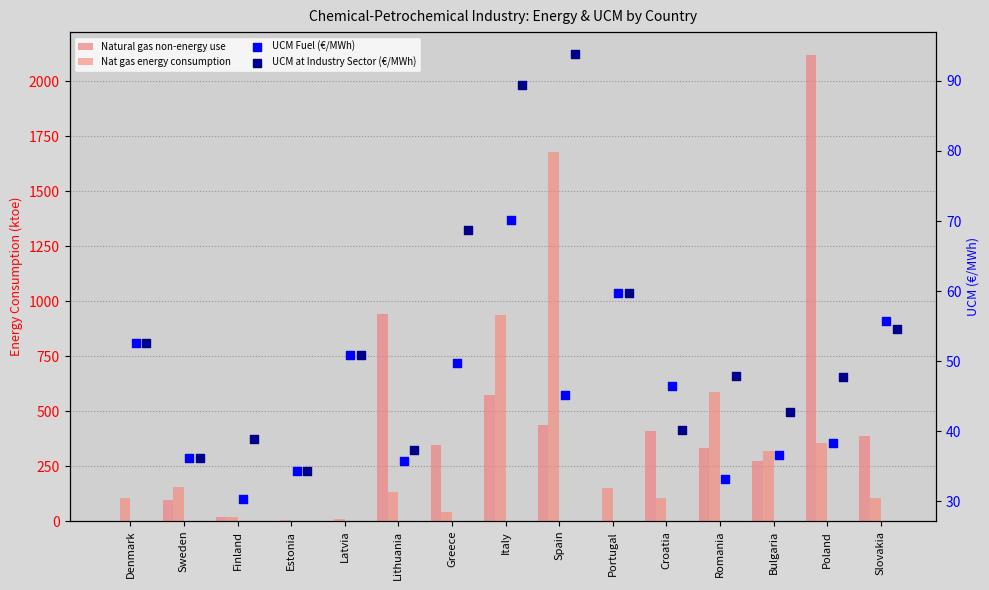

What are all the series names shown in the legend?

Natural gas non-energy use, Nat gas energy consumption, UCM Fuel (€/MWh), UCM at Industry Sector (€/MWh)